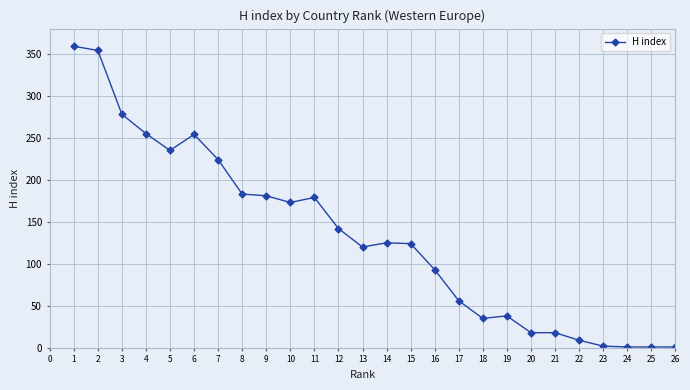

What is the ratio of the value at 9 to the value at 16?

1.9